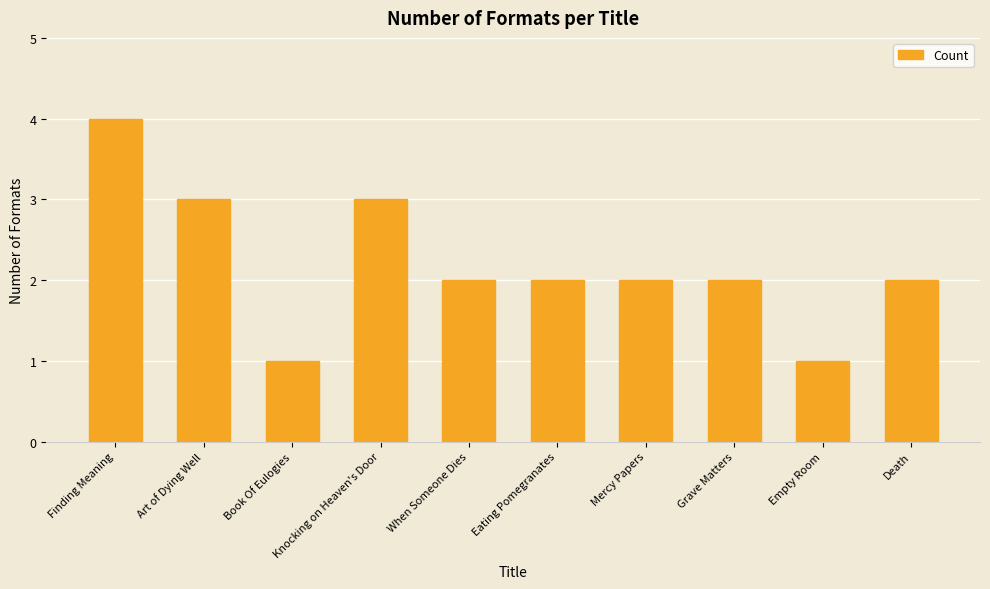

Reading left to right, list all the values displayed in this chart.

Finding Meaning=4	Art of Dying Well=3	Book Of Eulogies=1	Knocking on Heaven's Door=3	When Someone Dies=2	Eating Pomegranates=2	Mercy Papers=2	Grave Matters=2	Empty Room=1	Death=2